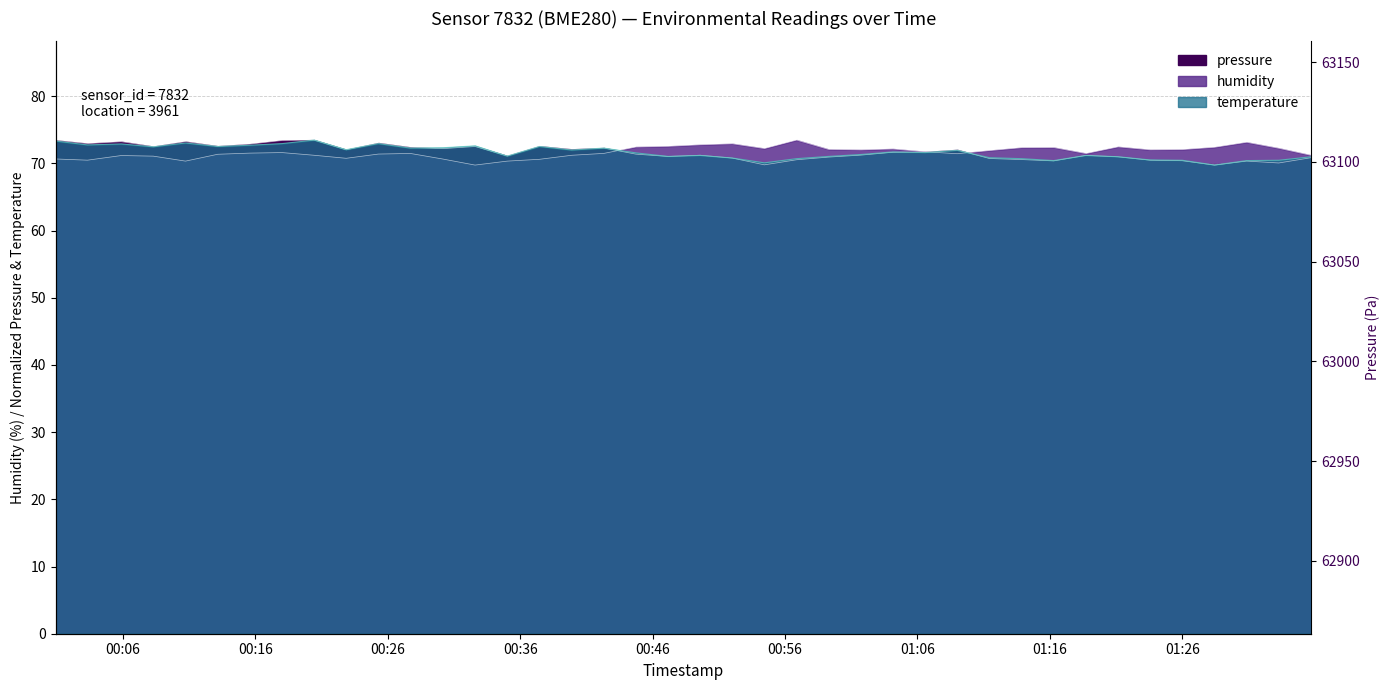

Does the chart display data point markers on the line(s)?

No